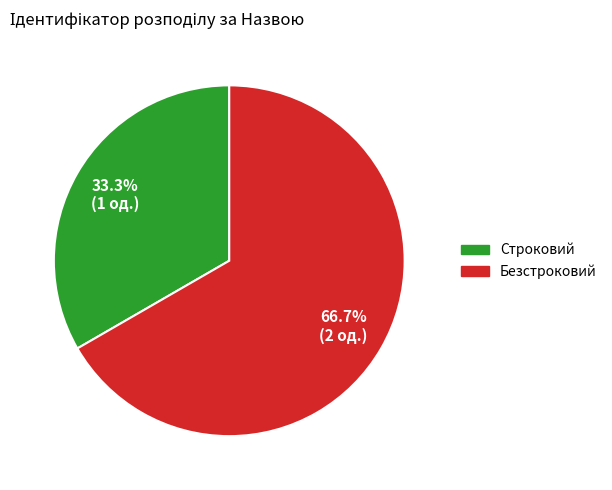

What is the majority slice?

Безстроковий